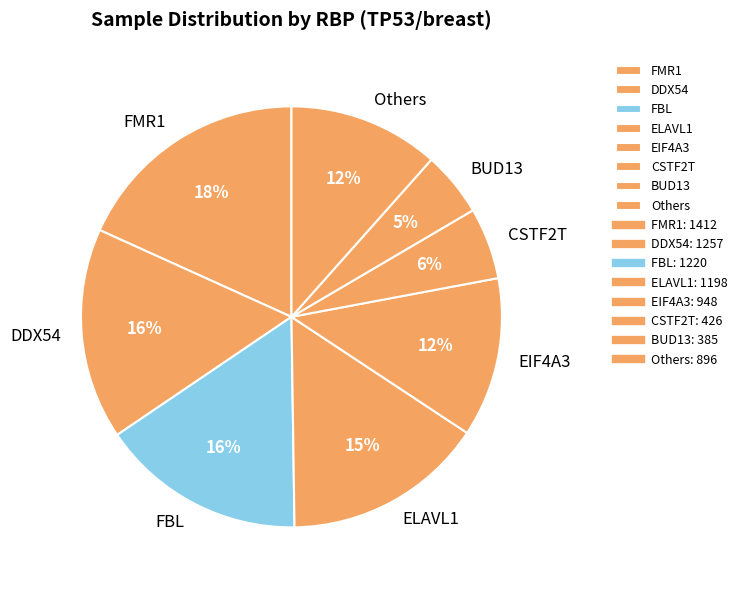

True or false: EIF4A3 accounts for 12% of the total.

True